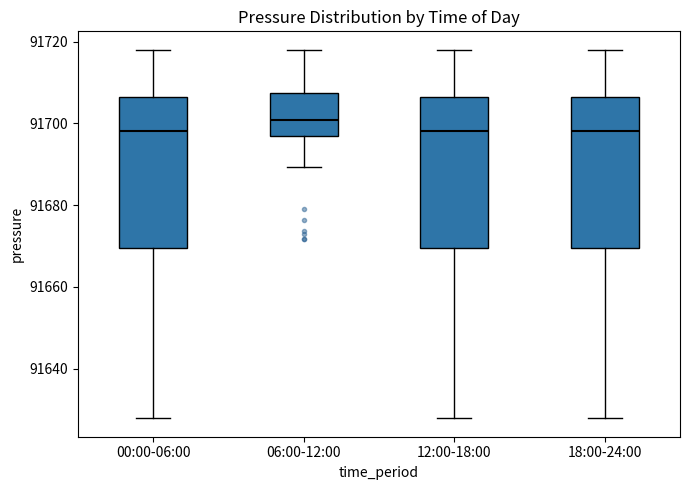

Where does the lower whisker of the box for 12:00-18:00 end on the y-axis? The values are not printed on the chart, so give them approximately, as read against the axis.

91628